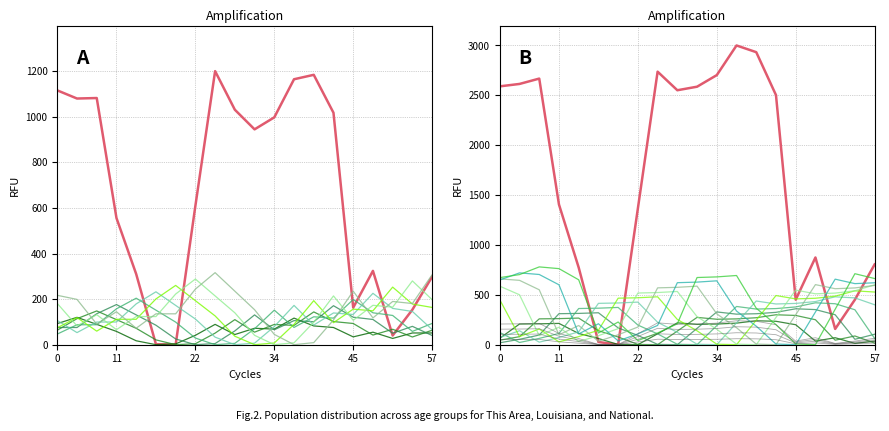

What is the total value across all series at 20?

29.2